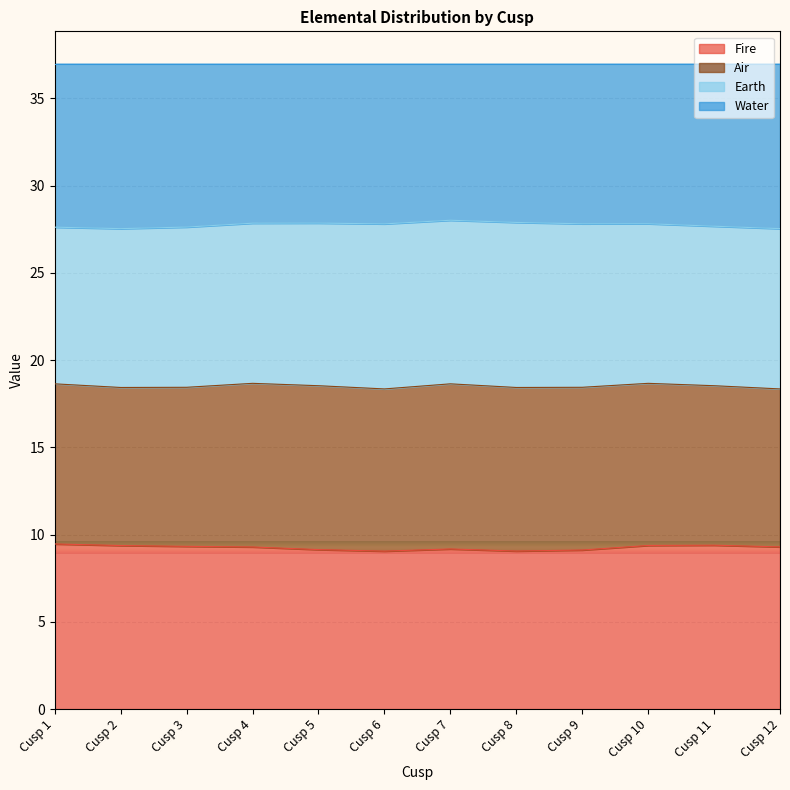

At which label is Fire closest to 9?

Cusp 6